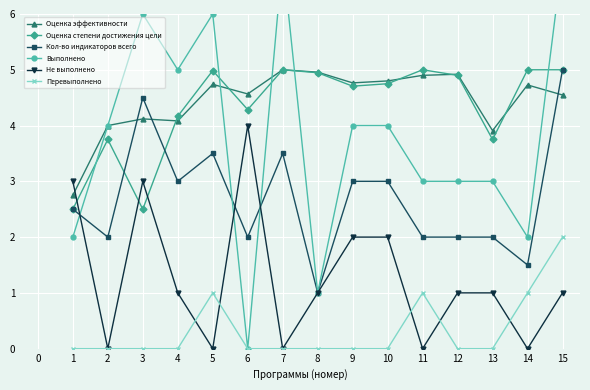

Where is the first local maximum for Кол-во индикаторов всего?

3